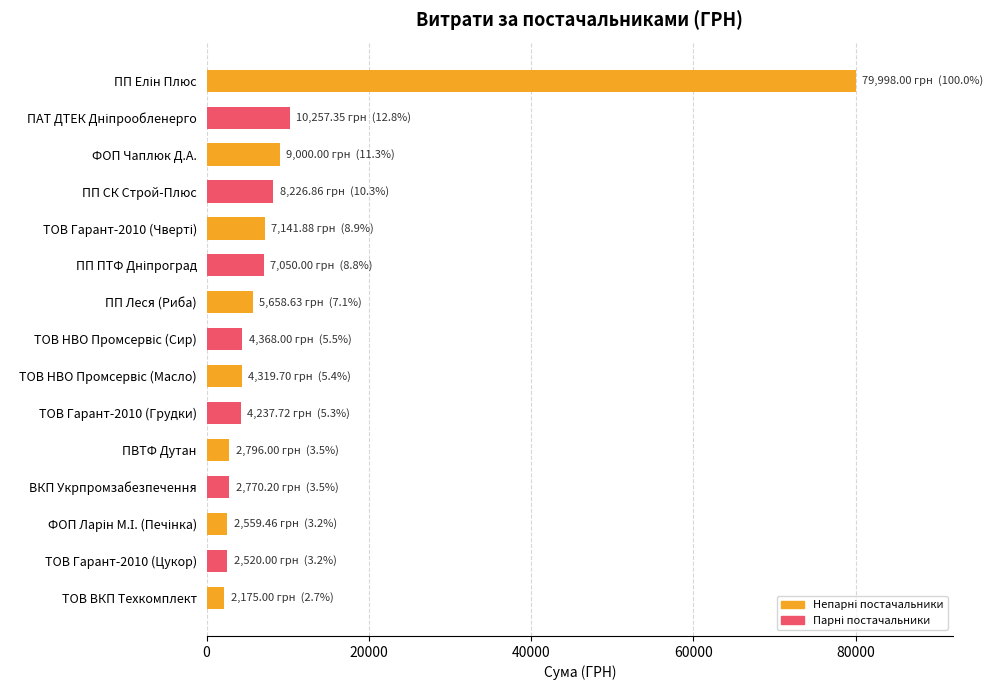

What is the label of the 7th bar from the top?

ПП Леся (Риба)